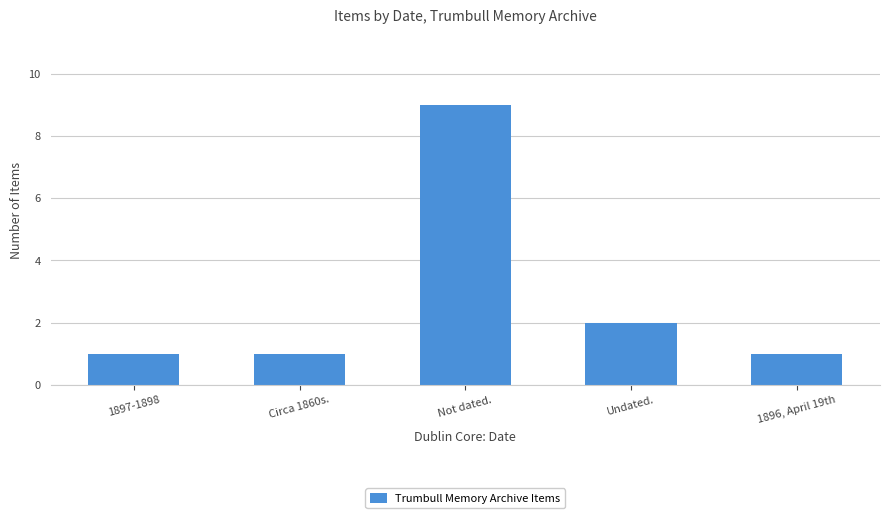

How many bars are there in total?

5